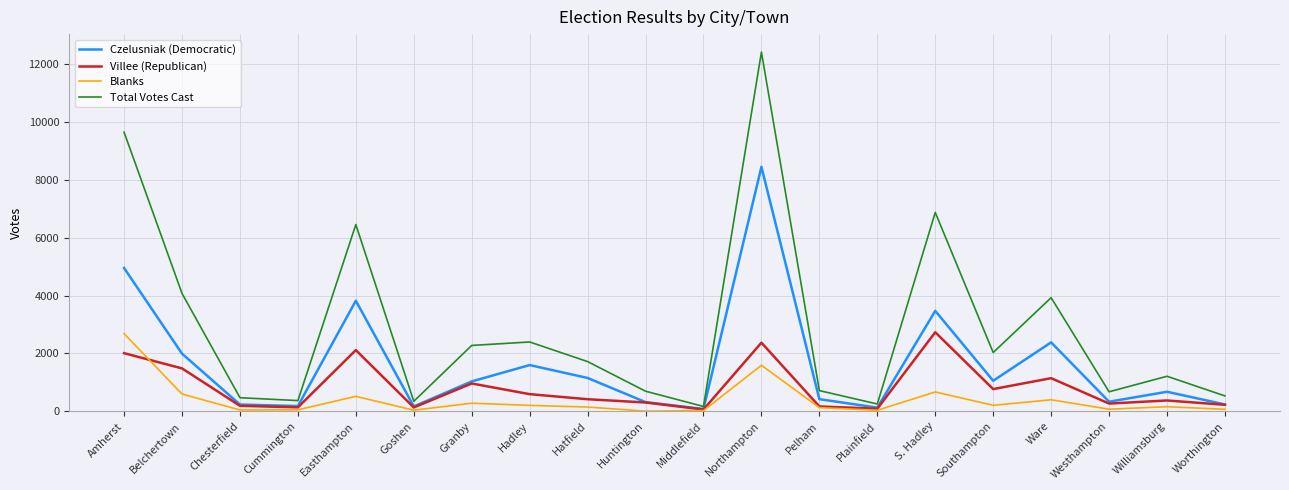

At which category does Villee (Republican) reach its first local peak?

Easthampton